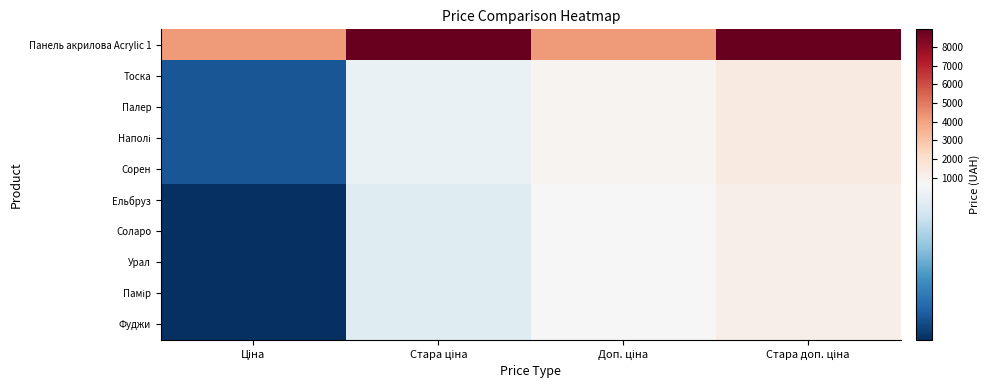

At Ціна, list the series in order from largest to smallest.

Панель акрилова Acrylic 1, Тоска, Палер, Наполі, Сорен, Ельбруз, Соларо, Урал, Памір, Фуджи